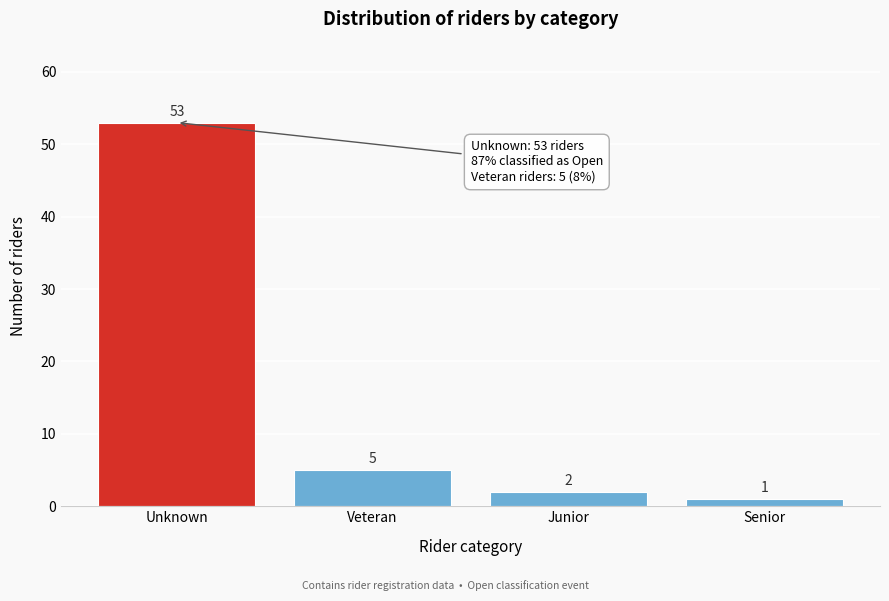

Reading left to right, transcribe all the data shown in this chart.

Unknown=53	Veteran=5	Junior=2	Senior=1